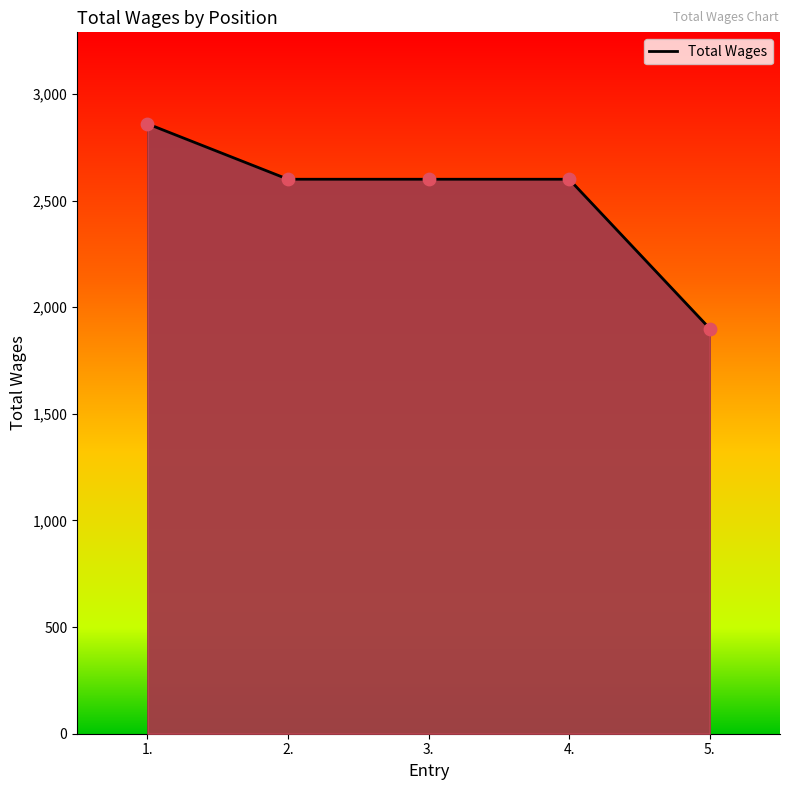

Which has a higher value, 2. or 4.?

2.